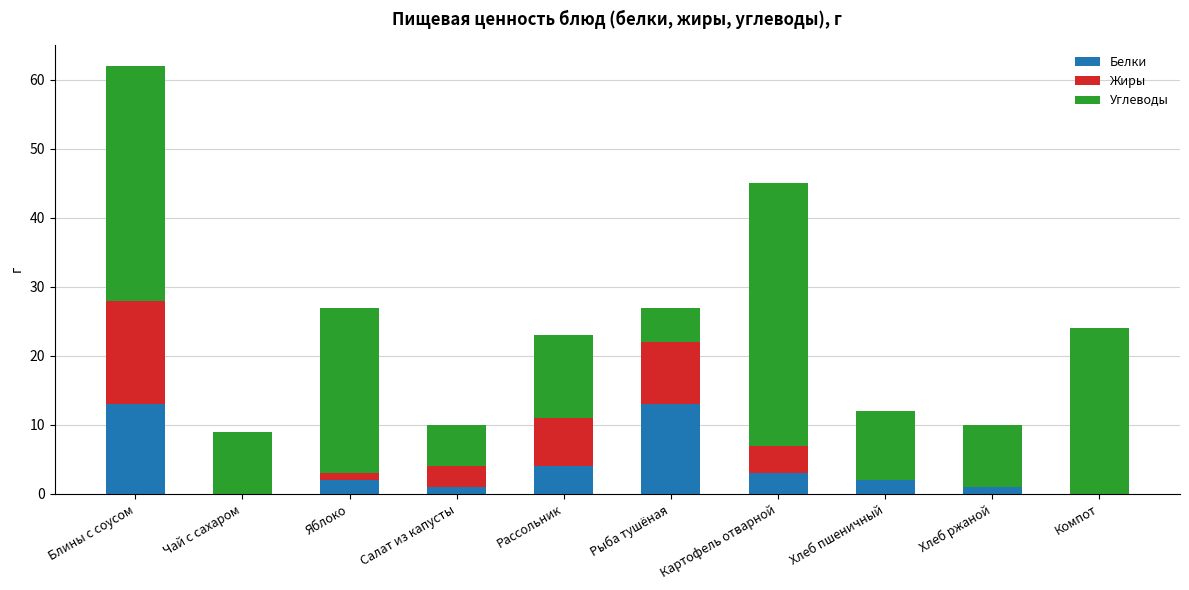

At which category is the sum across all series the highest?

Блины с соусом